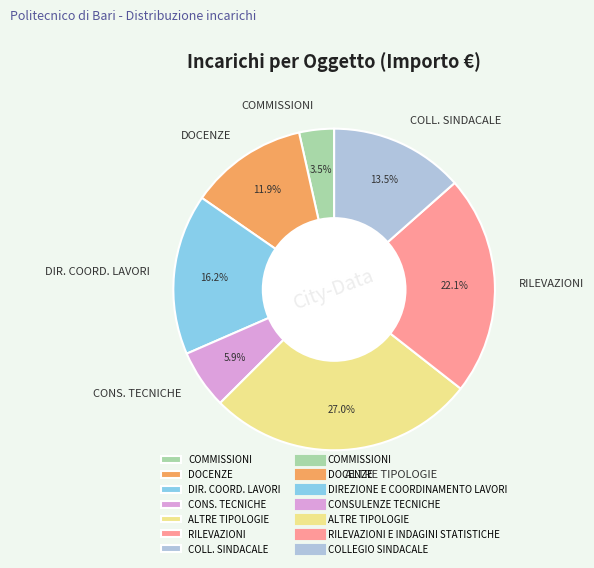

Which has a higher value, COMMISSIONI or CONS. TECNICHE?

CONS. TECNICHE